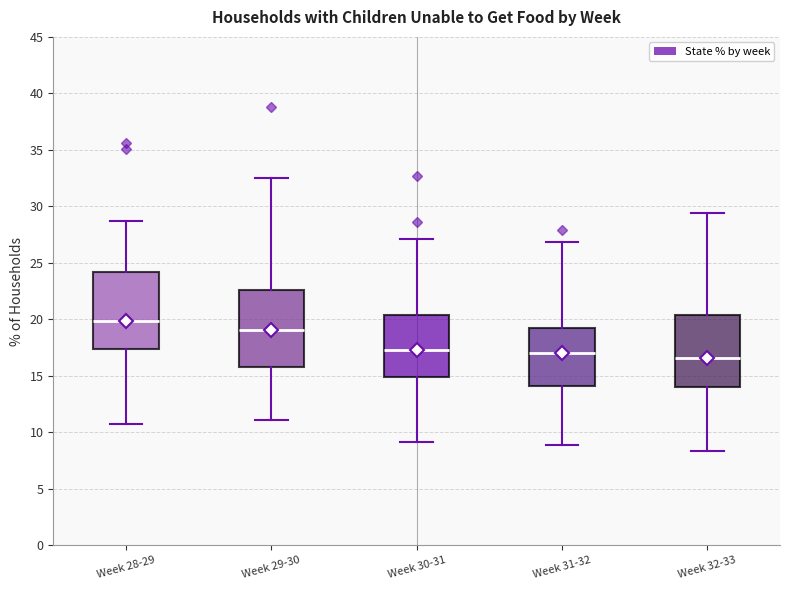

Reading left to right, transcribe this box plot: for each box, give where its median line is, the range the box spans, and where its two whiskers end, as read against the y-axis. The values are not printed on the chart, so give them approximately, as read against the axis.

Week 28-29: median 20.0, box 17.5 to 24.0, whiskers 11.0 to 28.5
Week 29-30: median 19.0, box 16.0 to 22.5, whiskers 11.0 to 32.5
Week 30-31: median 17.5, box 15.0 to 20.5, whiskers 9.0 to 27.0
Week 31-32: median 17.0, box 14.0 to 19.5, whiskers 9.0 to 27.0
Week 32-33: median 16.5, box 14.0 to 20.5, whiskers 8.5 to 29.5